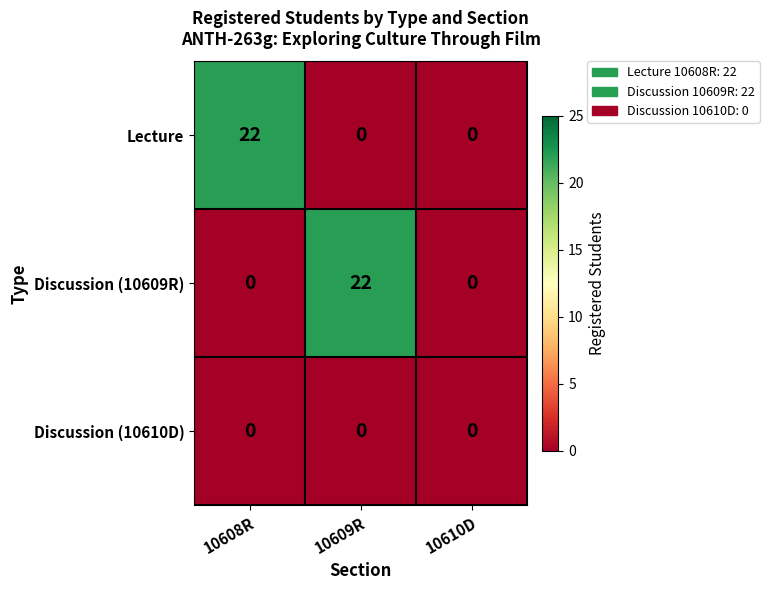

What is the difference between the Discussion (10609R) values at 10609R and 10608R?

22